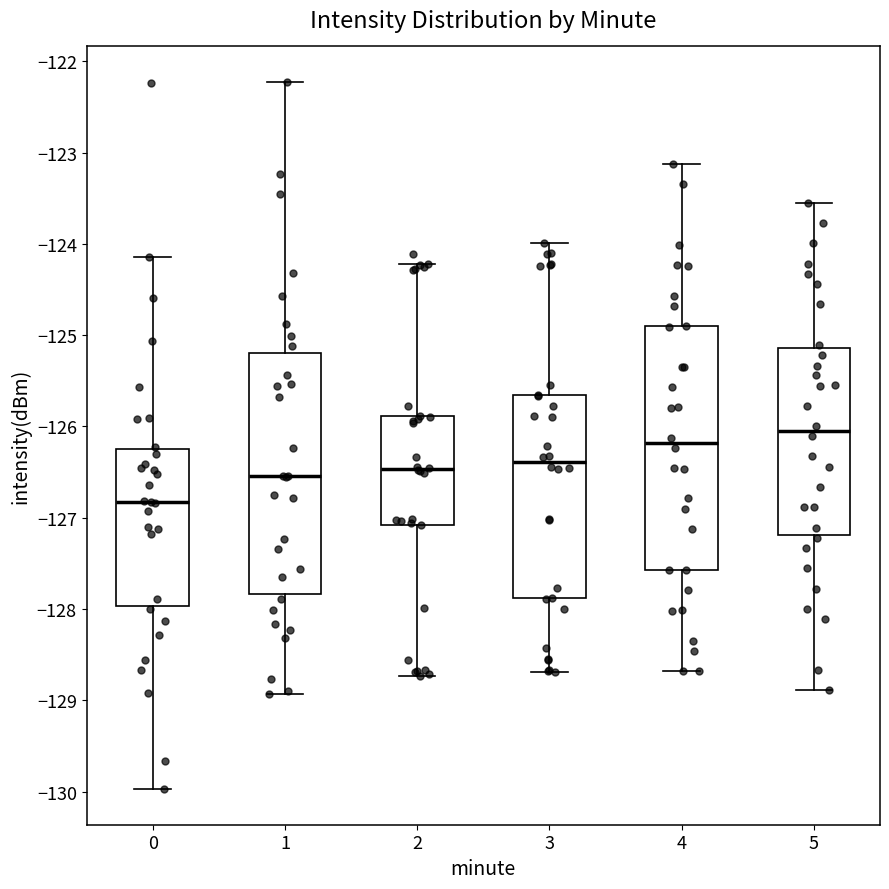

Which box's median line is the highest?

5